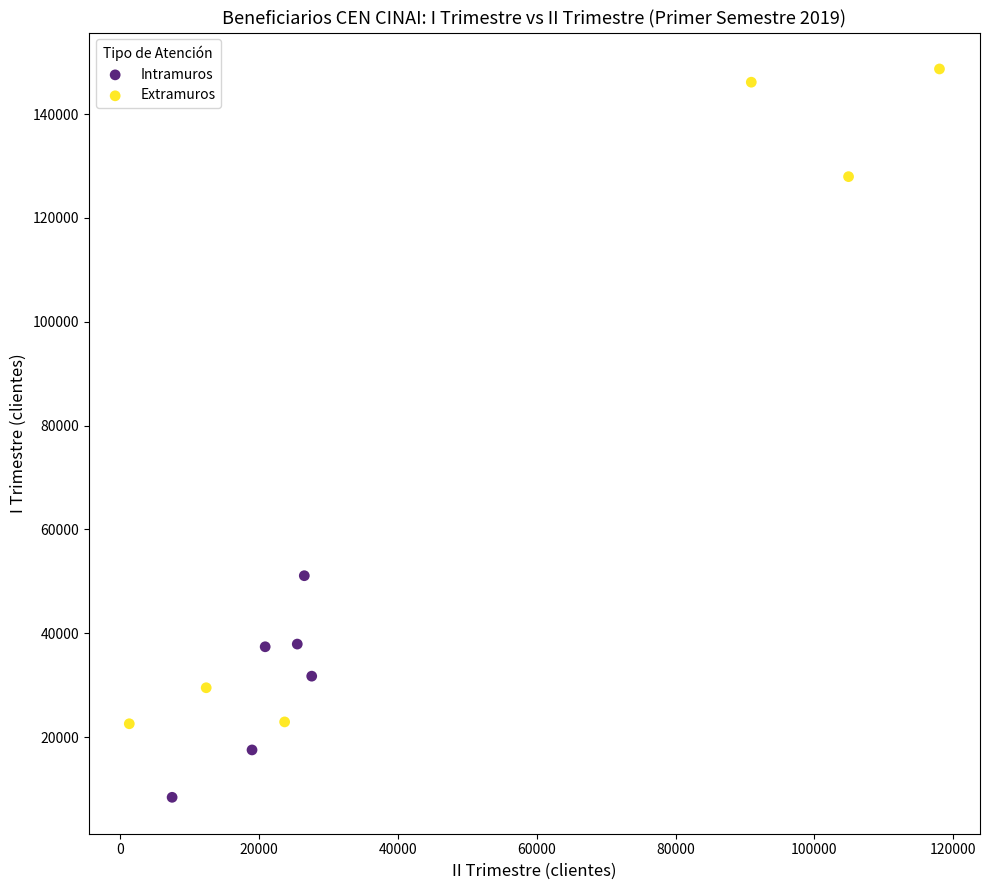

Which series has the widest spread of Y values?

Extramuros